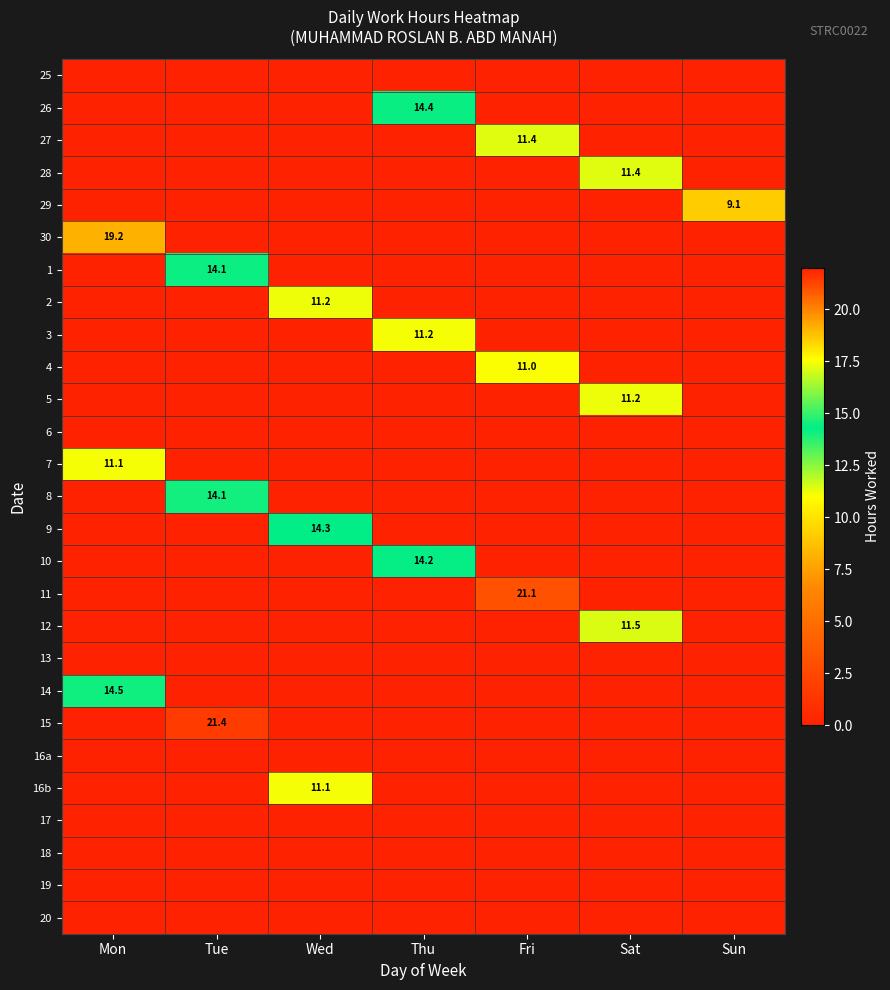

At which label is 12 closest to 5?

Mon